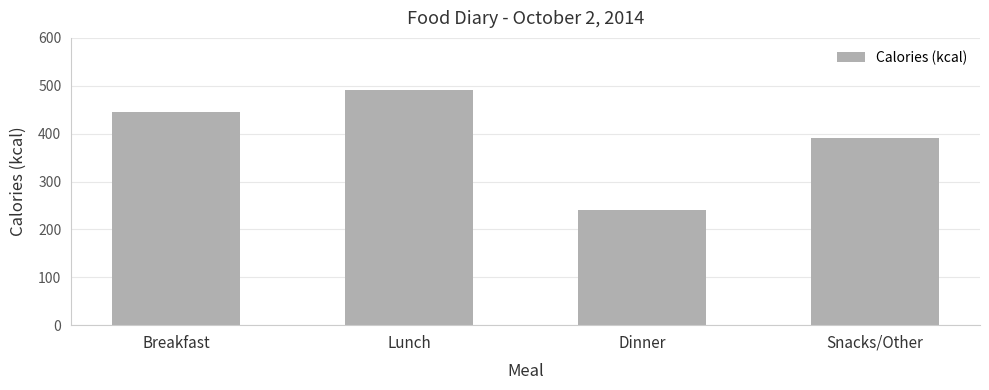

Reading right to left, transcribe all the data shown in this chart.

390	240	491	445